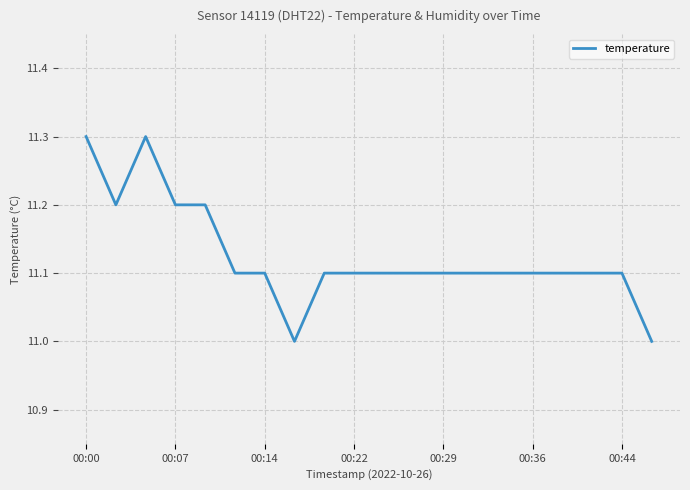

Count the values in the range 11 to 12.

20